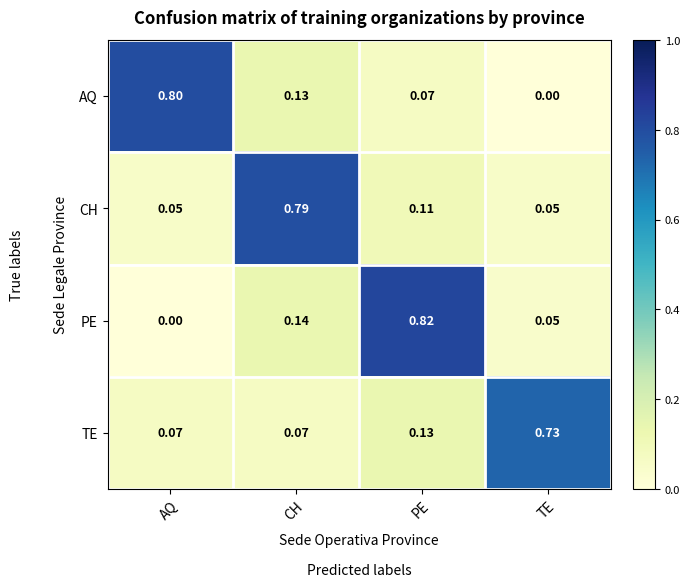

How many series are shown in this chart?

4